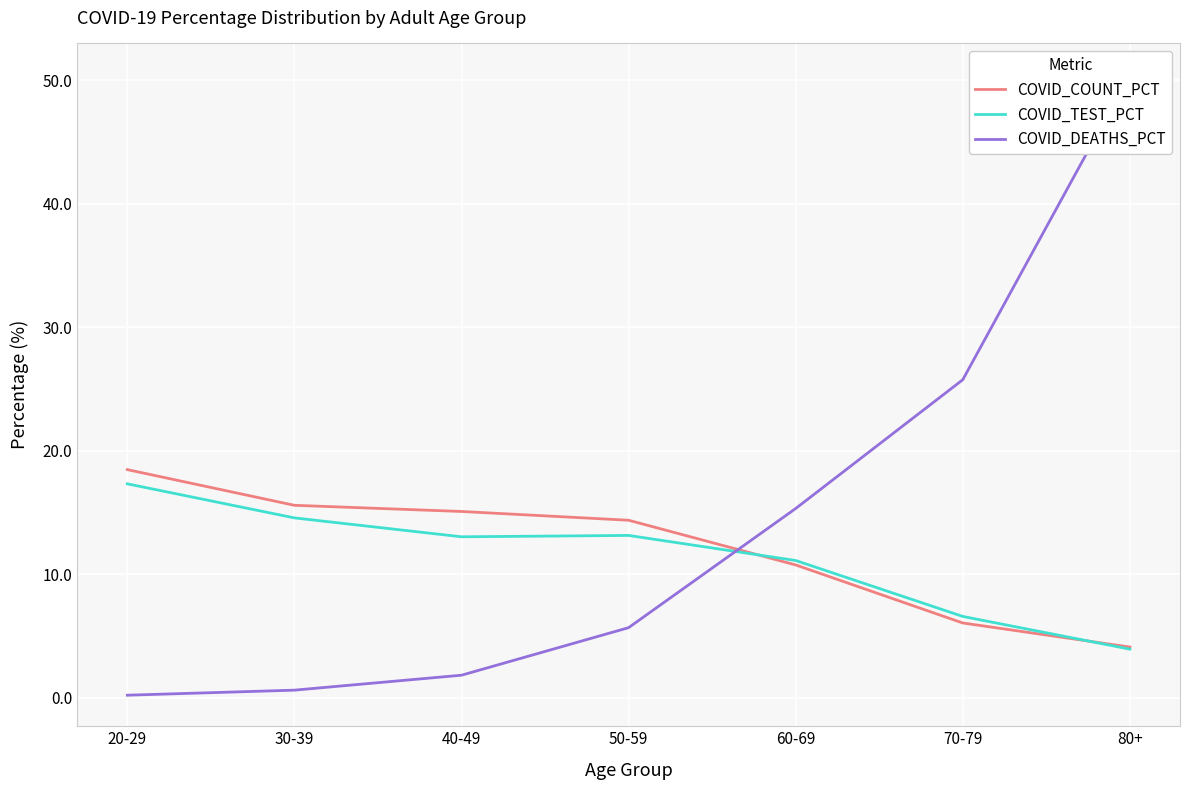

Which series changed the most between 30-39 and 60-69?

COVID_DEATHS_PCT